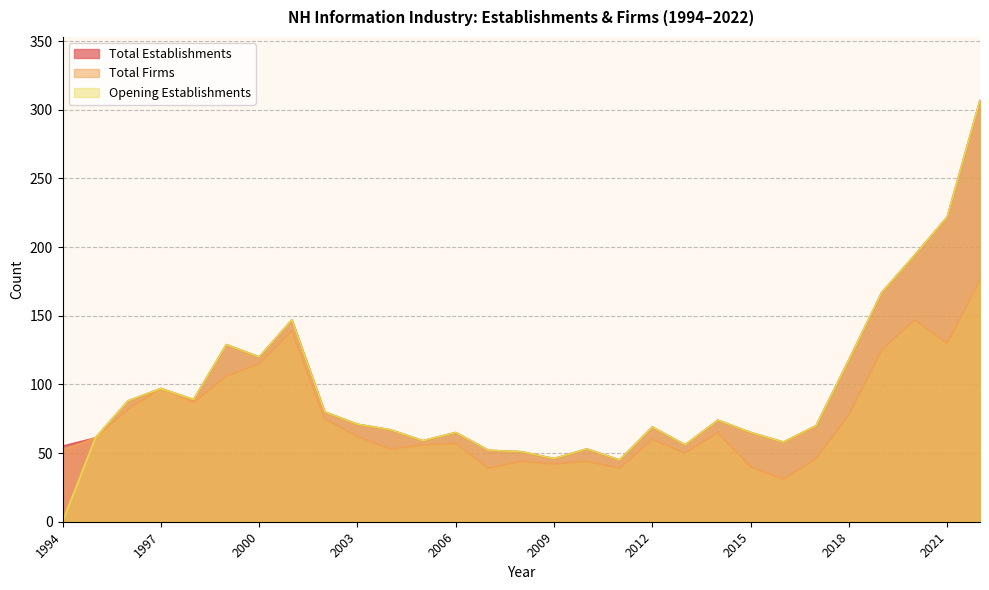

How many interior local peaks does the Opening Establishments series have?

7